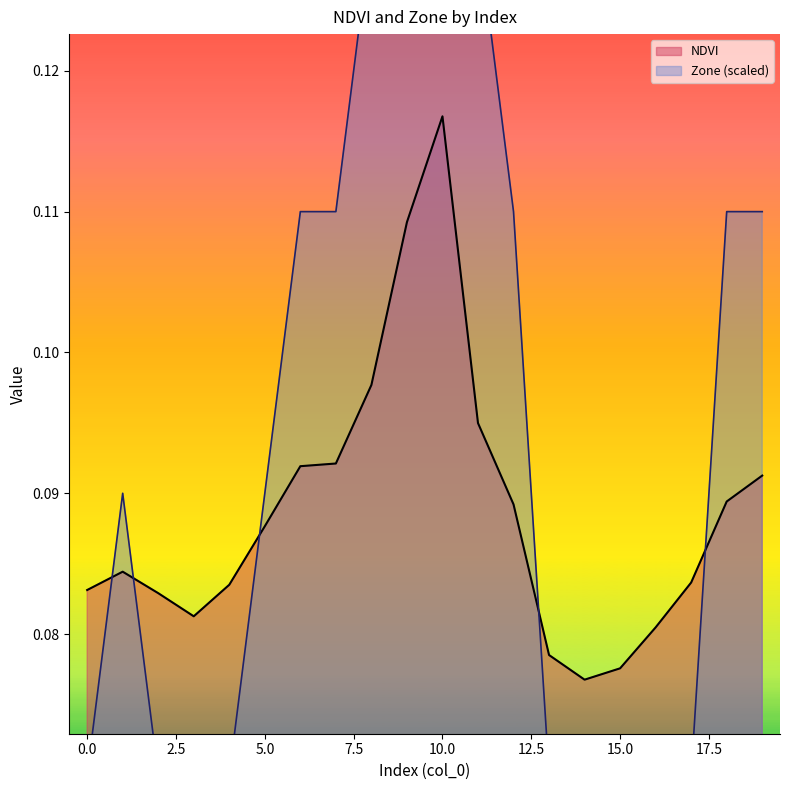

In NDVI, how many points are higher than both neighbors (excluding endpoints)?

2